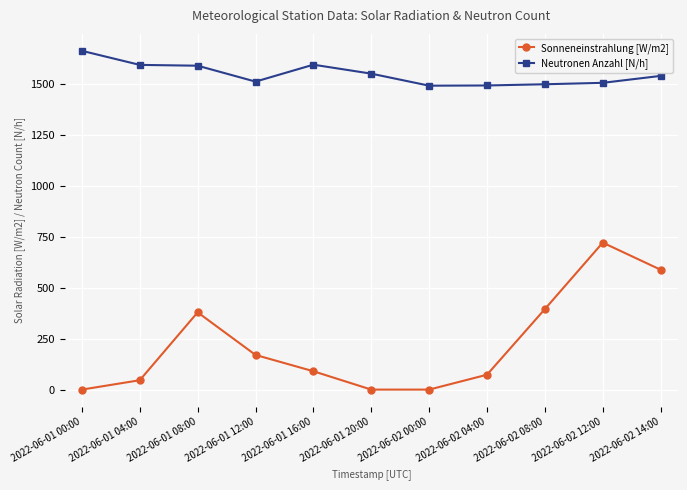

What is the maximum value shown in the chart?

1662